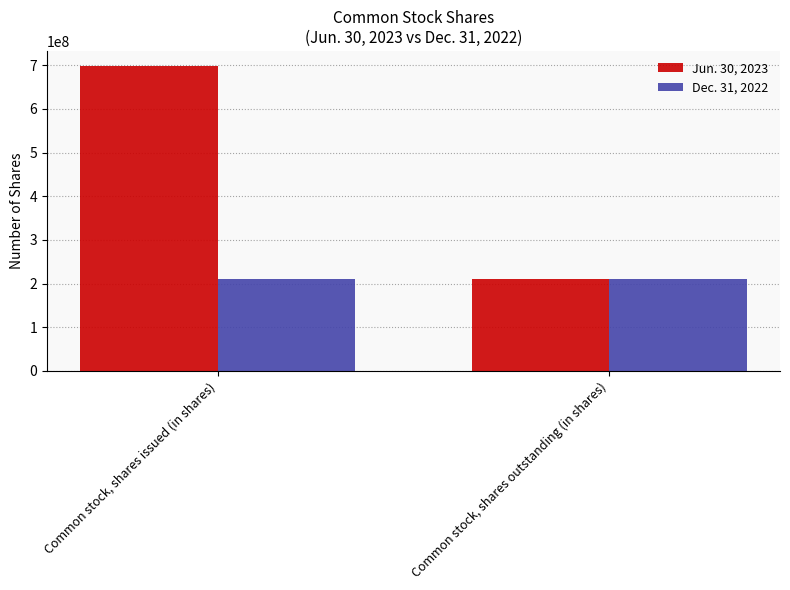

How many data points does each series have?

2